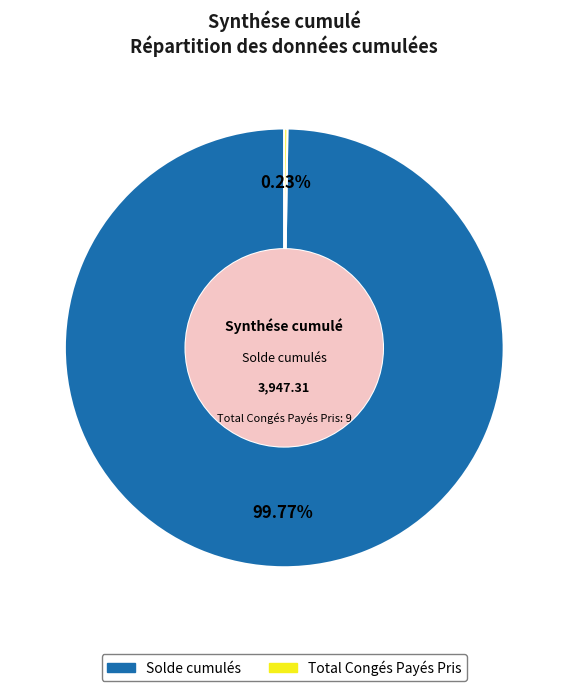

Which category has the biggest portion of the pie?

Solde cumulés